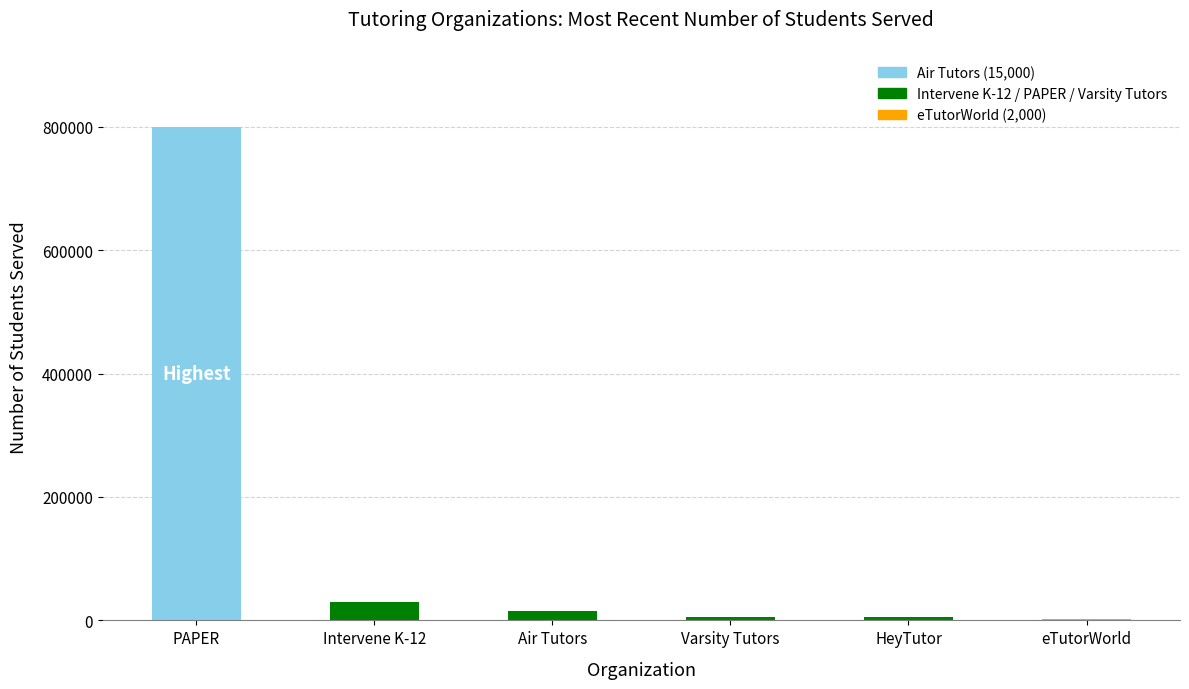

What is the maximum value shown in the chart?

800000